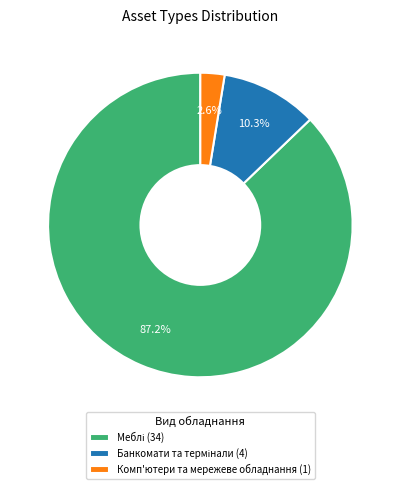

Which slice is the smallest?

Комп'ютери та мережеве обладнання (1)